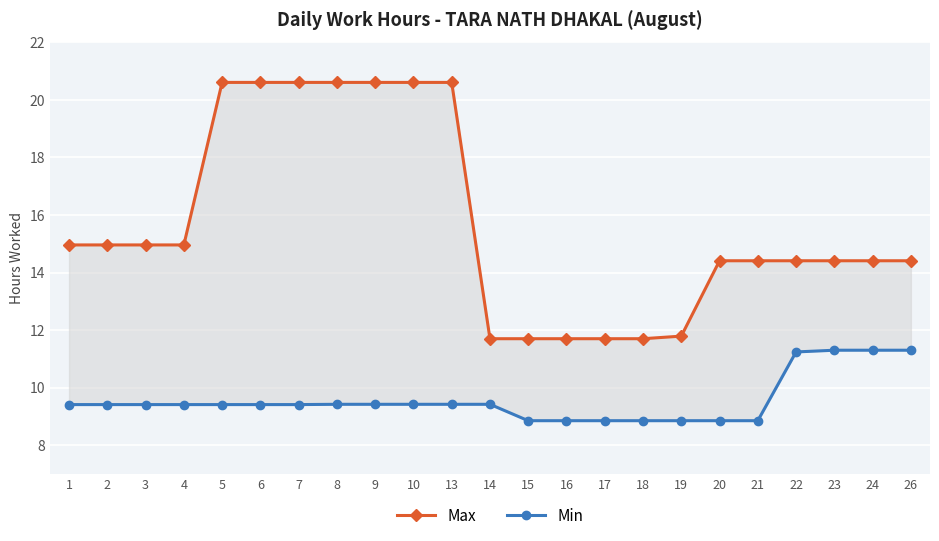

How many values in the Min series are below 9?

7